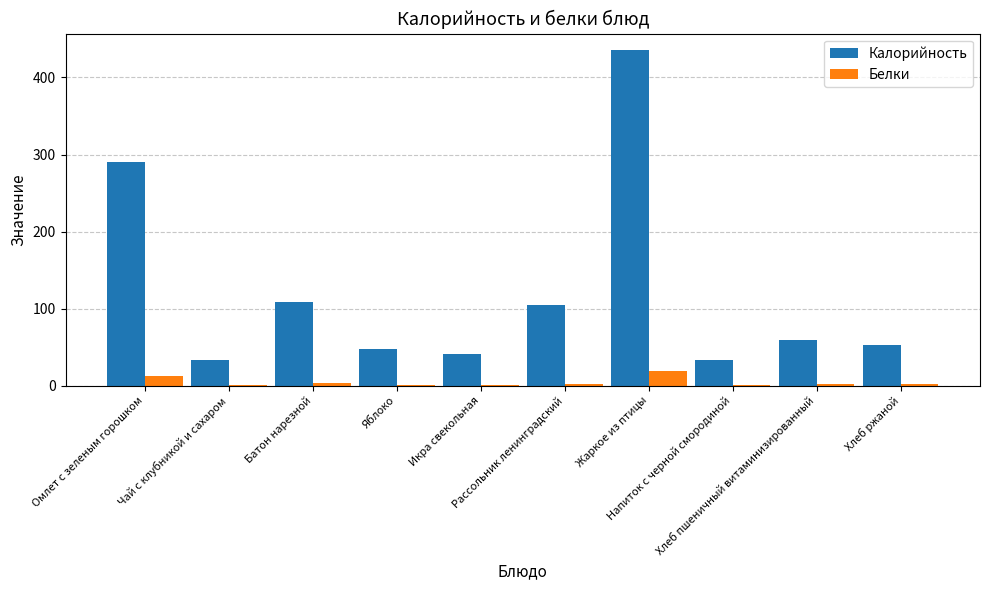

What is the sum of all Белки values?

42.6